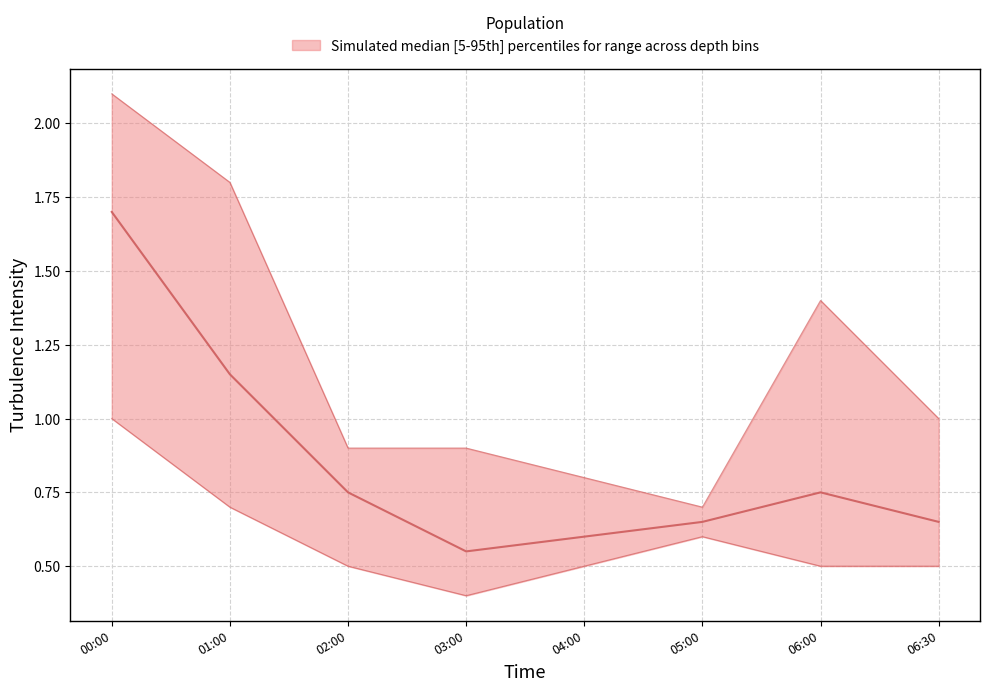

Rank the categories by 0.676 value from highest to lowest.

2001/05/12 00:00, 2001/05/12 01:00, 2001/05/12 06:00, 2001/05/12 06:30, 2001/05/12 03:00, 2001/05/12 04:00, 2001/05/12 05:00, 2001/05/12 02:00